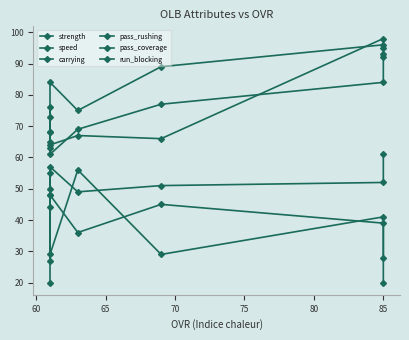

True or false: pass_rushing and pass_coverage cross at least once.

False